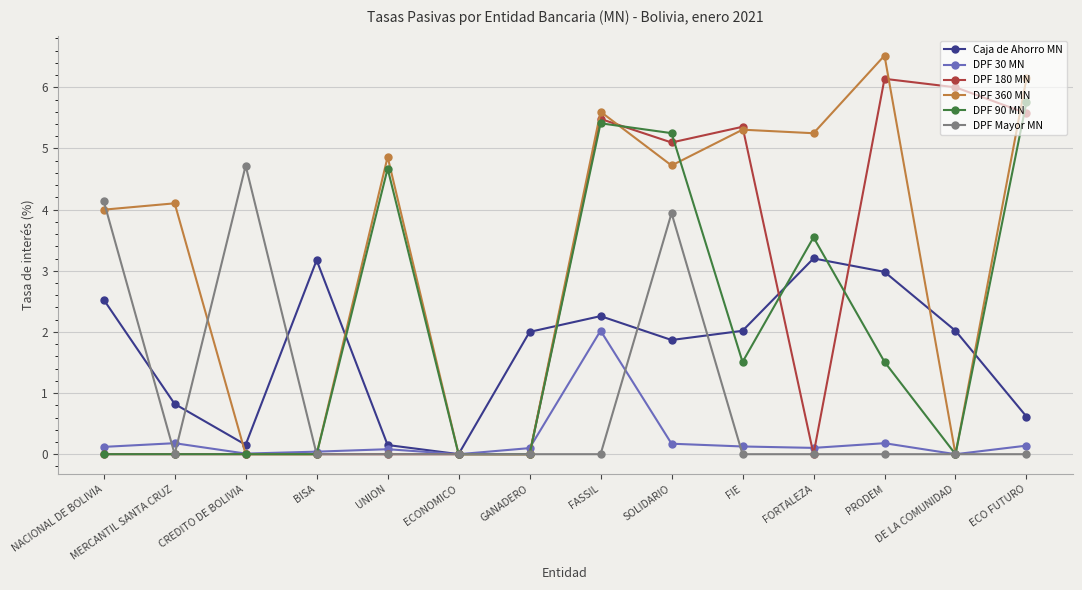

How many distinct data groups are displayed?

6